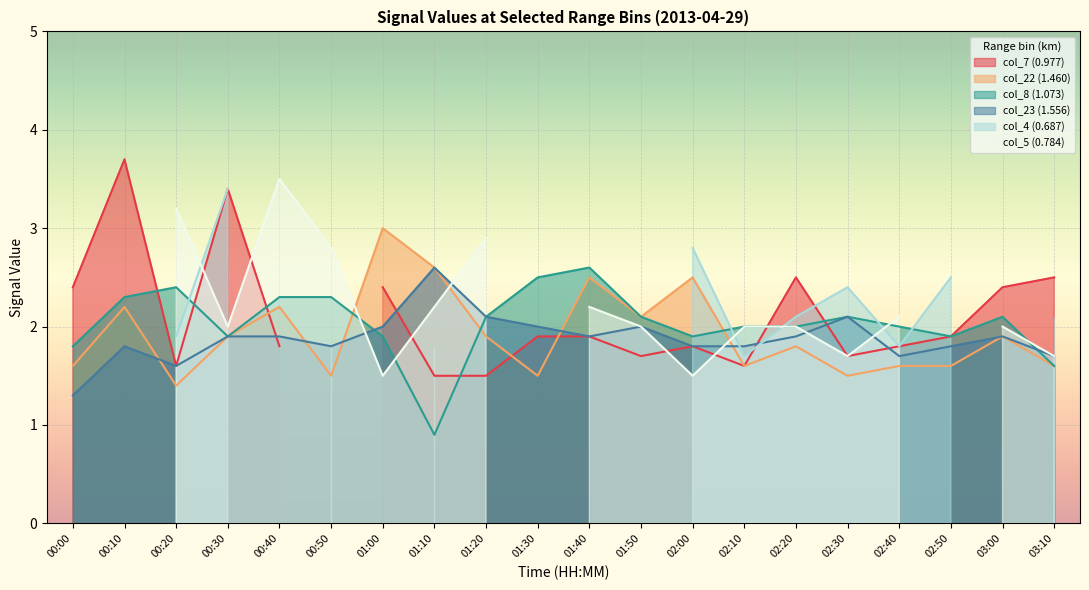

What is the sum of all col_22 (1.460) values?

38.5